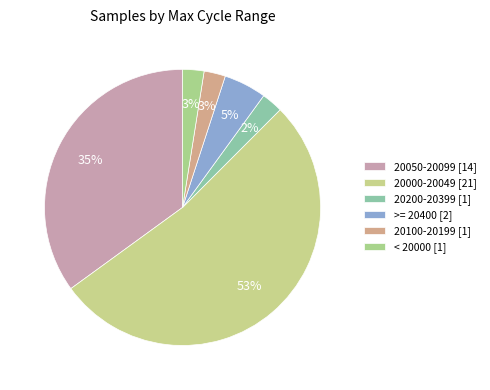

Count the number of slices in the pie.

6